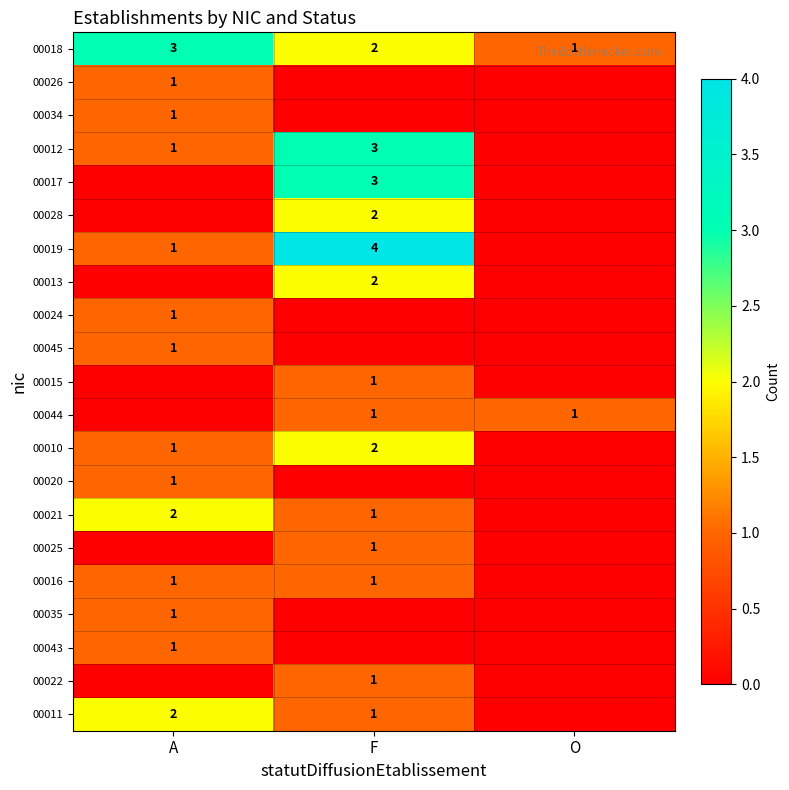

The value of 00011 at A is 1. True or false?

False